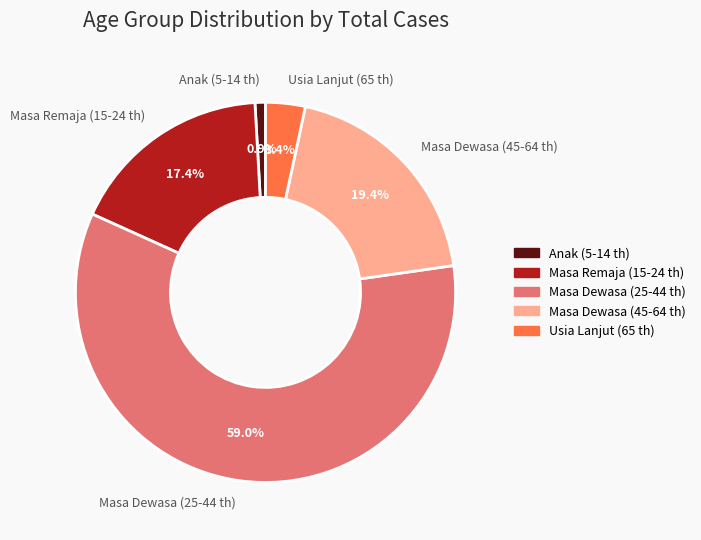

What is the majority slice?

Masa Dewasa (25-44 th)